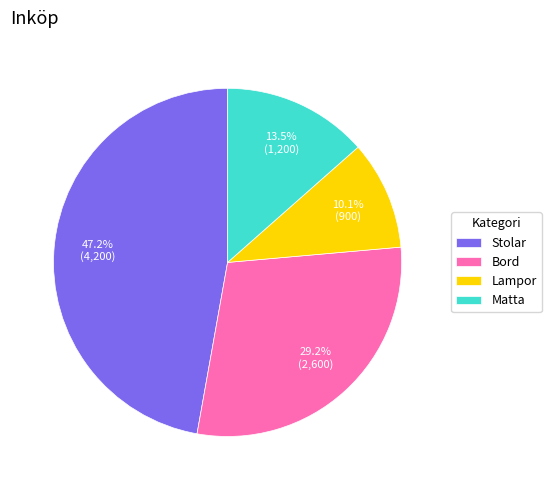

Is it true that Stolar is 47% of the pie?

True